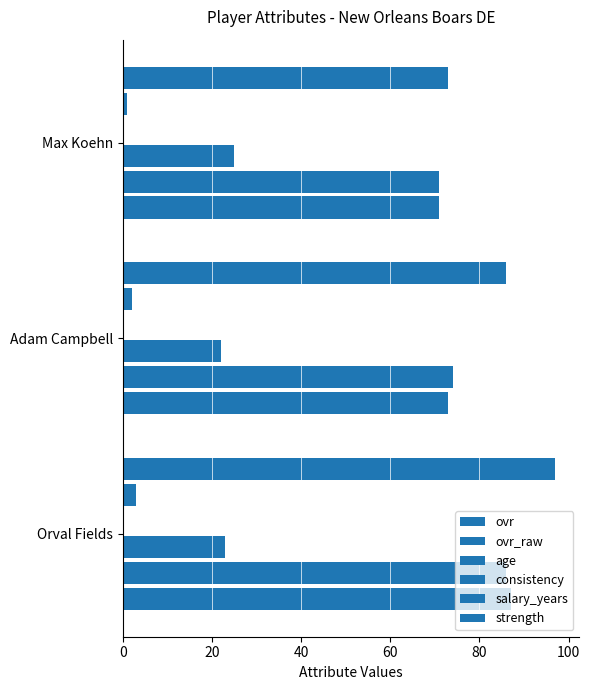

How many categories are shown in the chart?

3